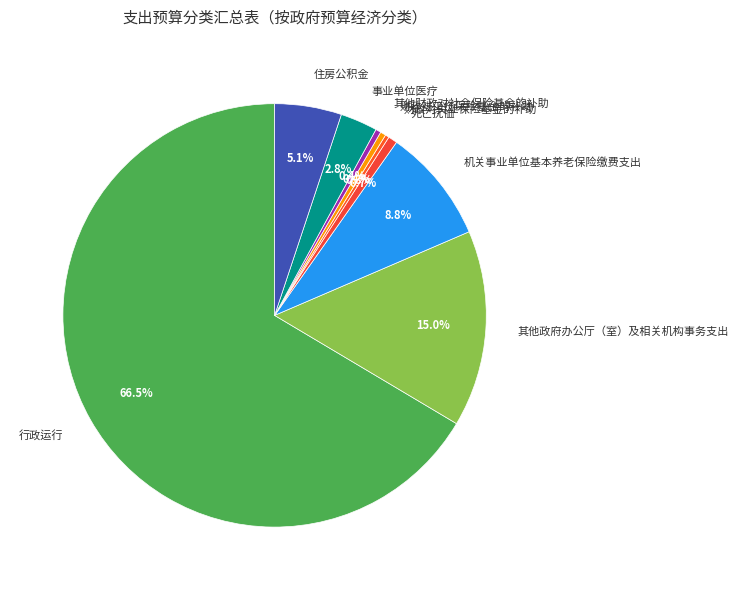

Do 住房公积金 and 其他政府办公厅（室）及相关机构事务支出 together represent more than half of the pie?

No